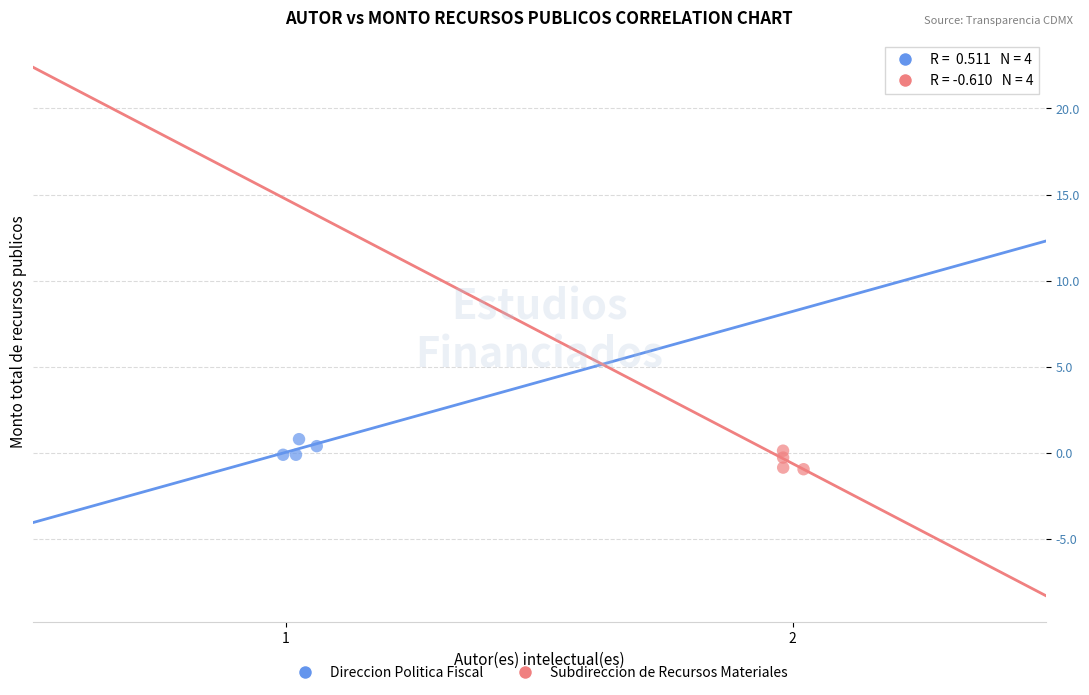

What are all the series names shown in the legend?

Direccion Politica Fiscal, Subdireccion de Recursos Materiales